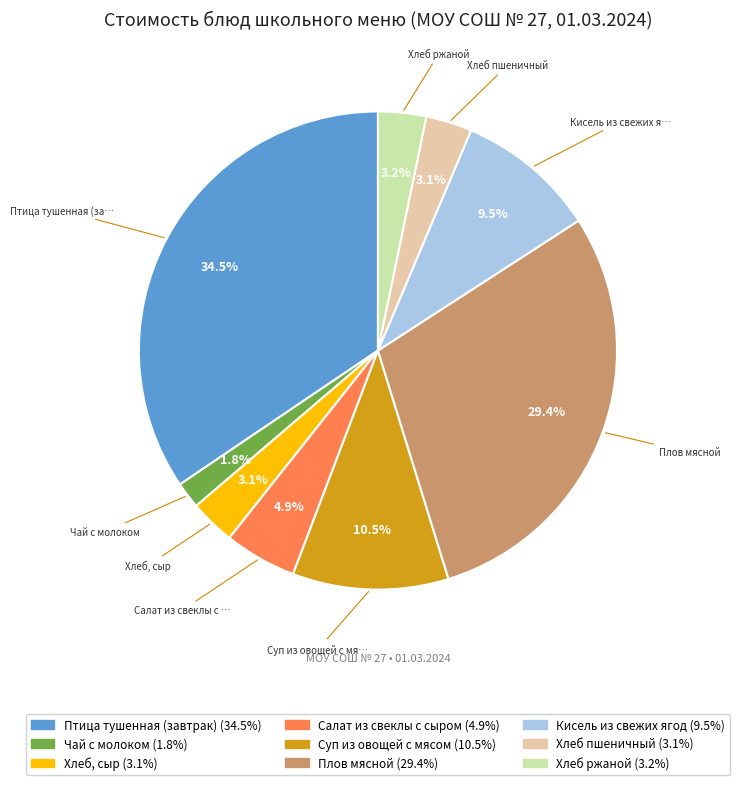

To the nearest percent, what is the difference between the largest and smallest slice percentages?

33%